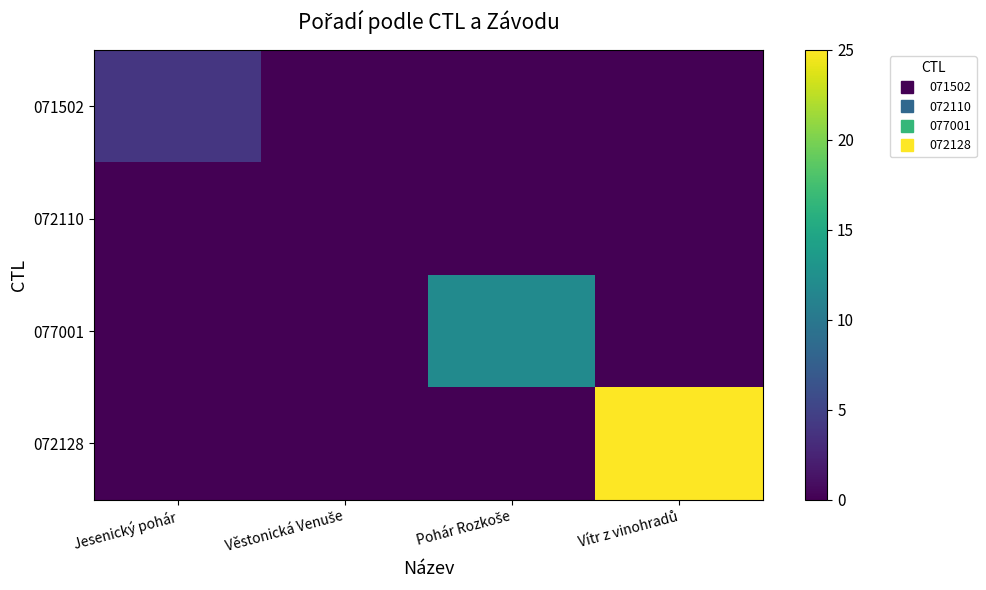

Reading left to right, transcribe all the data shown in this chart.

071502: Jesenický pohár=4	Věstonická Venuše=0	Pohár Rozkoše=0	Vítr z vinohradů=0
072110: Jesenický pohár=0	Věstonická Venuše=0	Pohár Rozkoše=0	Vítr z vinohradů=0
077001: Jesenický pohár=0	Věstonická Venuše=0	Pohár Rozkoše=12	Vítr z vinohradů=0
072128: Jesenický pohár=0	Věstonická Venuše=0	Pohár Rozkoše=0	Vítr z vinohradů=25